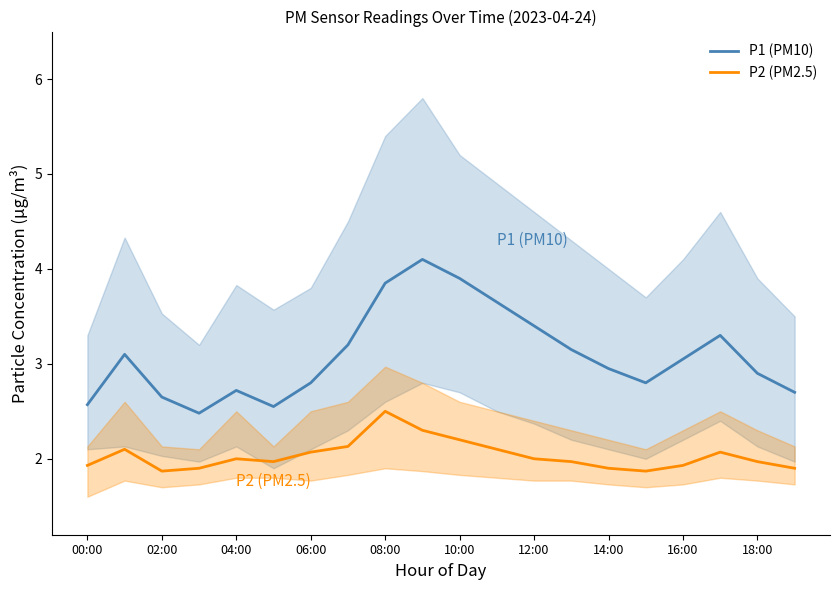

How many lines are shown in the chart?

2